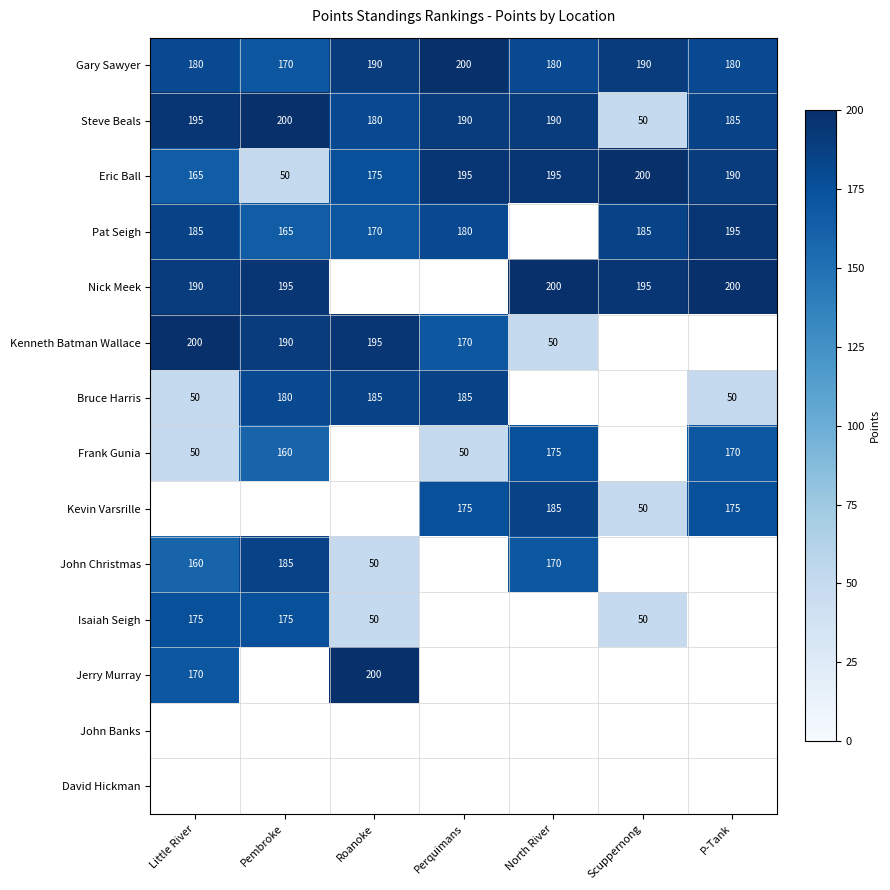

What is the difference between the highest and lowest values at Perquimans?

150.0